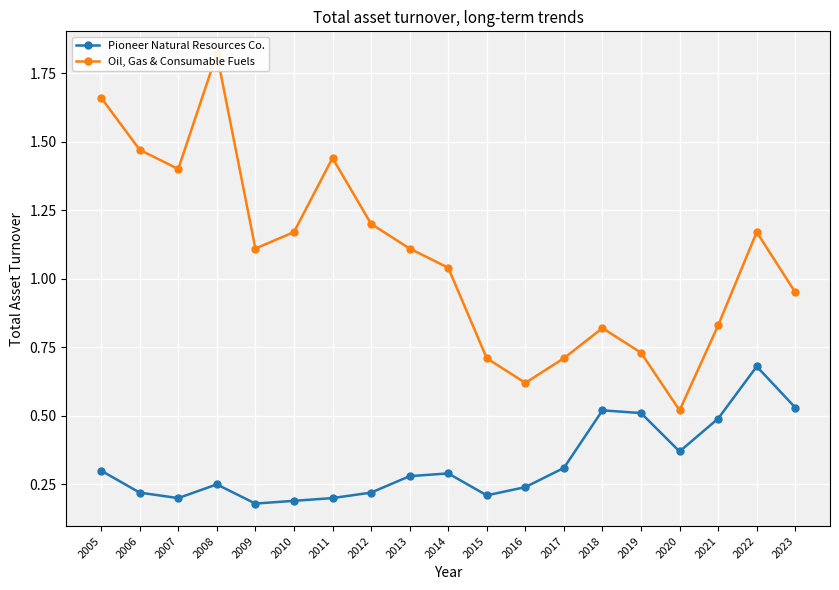

What is the sum of all Pioneer Natural Resources Co. values?

6.2